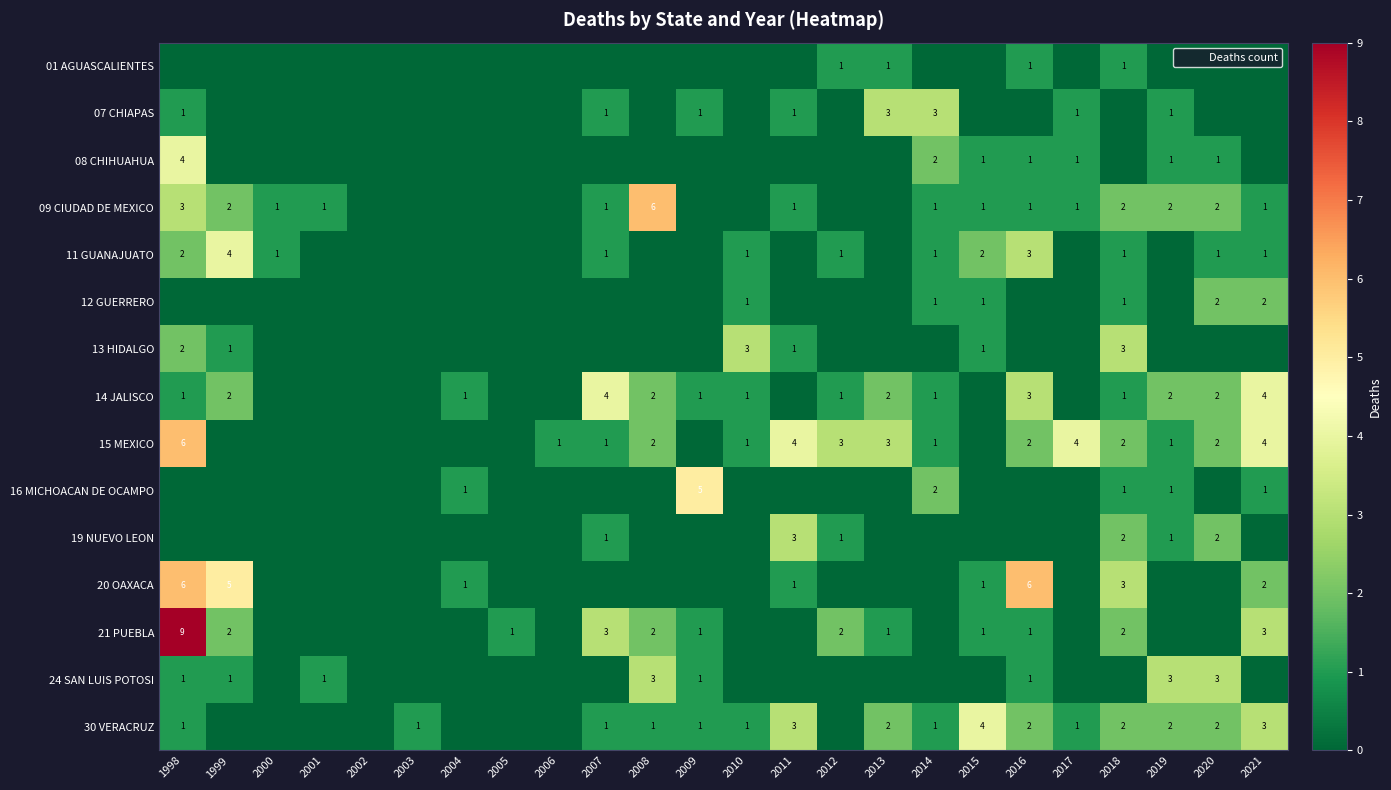

Is it true that 09 CIUDAD DE MEXICO equals 1 at 2021?

True